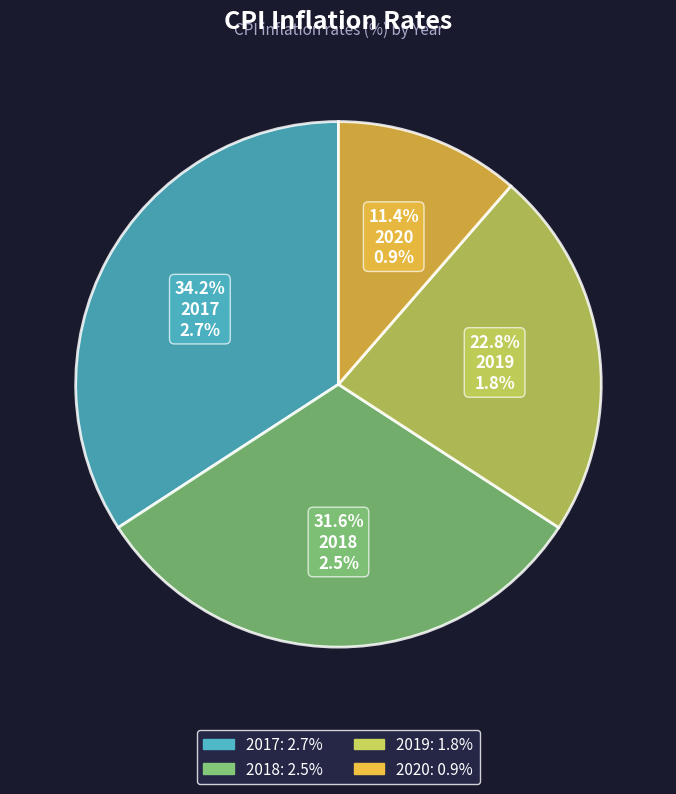

True or false: 2020 accounts for 11% of the total.

True